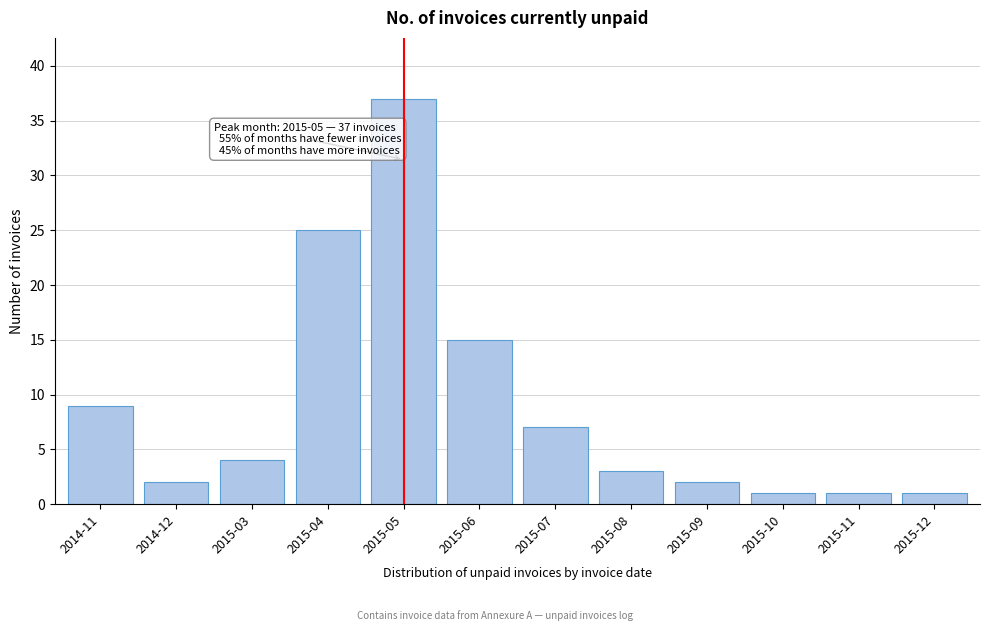

Reading right to left, extract all data points from this chart.

2015-12=1	2015-11=1	2015-10=1	2015-09=2	2015-08=3	2015-07=7	2015-06=15	2015-05=37	2015-04=25	2015-03=4	2014-12=2	2014-11=9